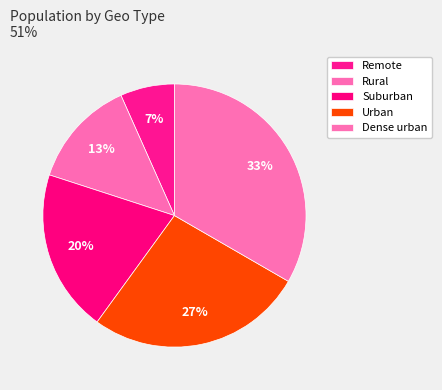

Which has a higher value, Suburban or Remote?

Suburban